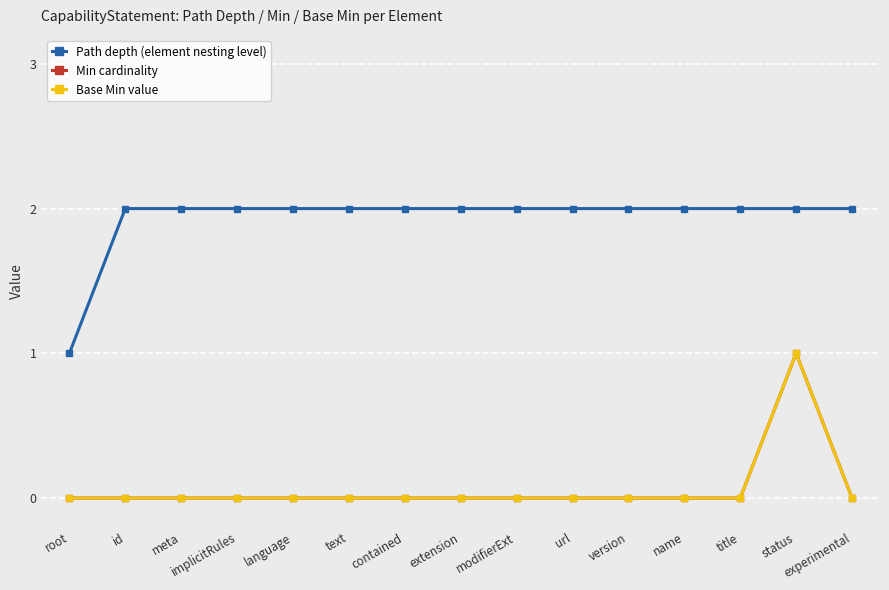

At which category is the sum across all series the highest?

status